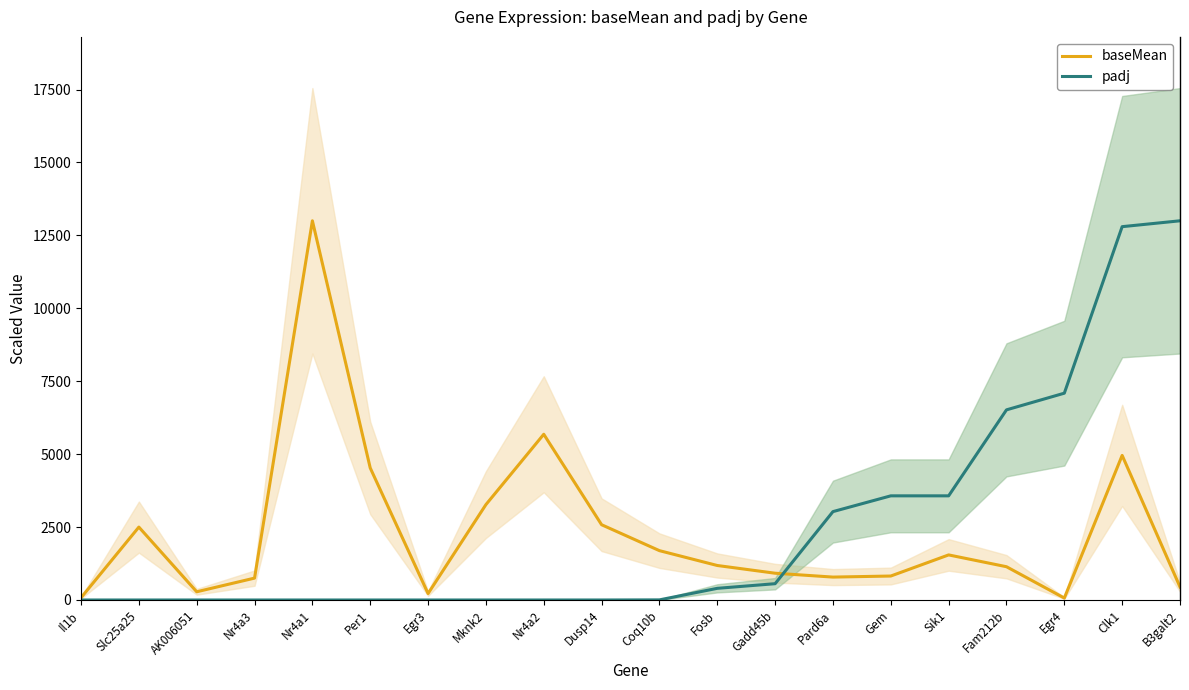

How many intersections are there between padj and baseMean?

1